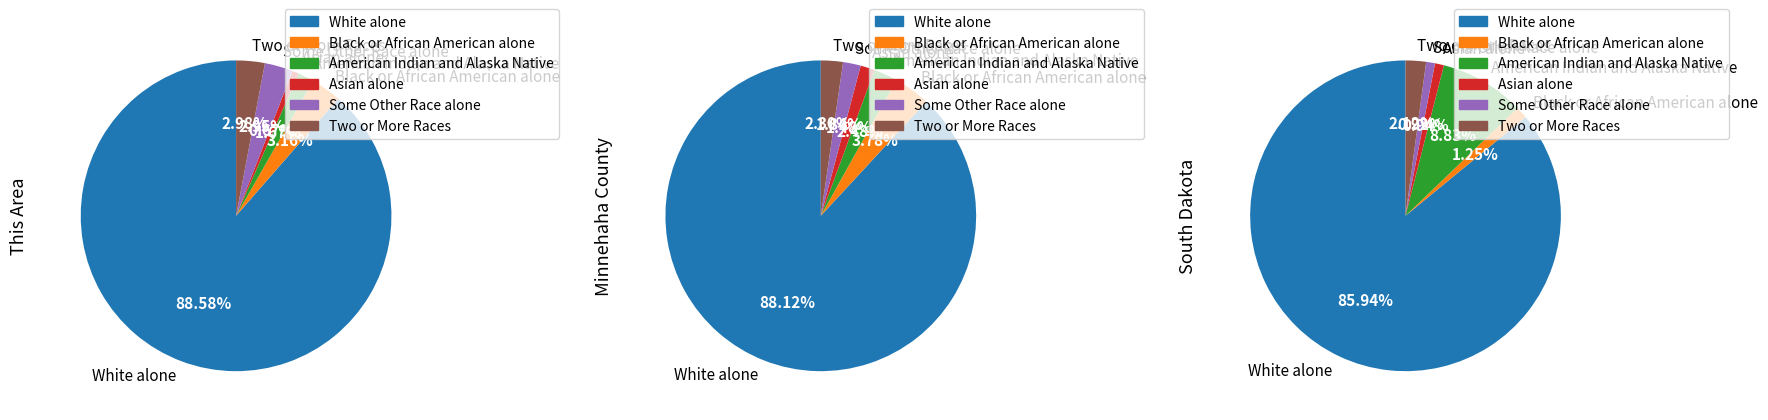

What is the largest slice in the pie chart?

White alone